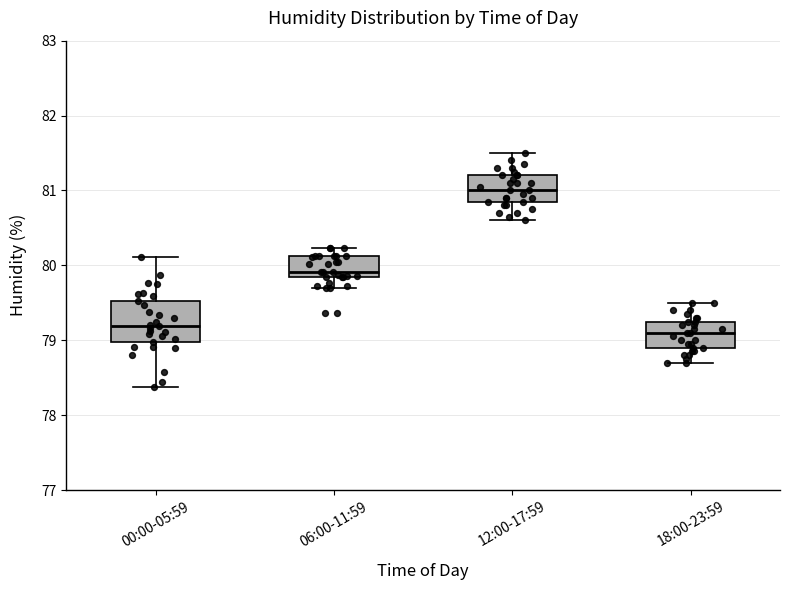

Reading left to right, transcribe this box plot: for each box, give where its median line is, the range the box spans, and where its two whiskers end, as read against the y-axis. The values are not printed on the chart, so give them approximately, as read against the axis.

00:00-05:59: median 79.2, box 79.0 to 79.5, whiskers 78.4 to 80.1
06:00-11:59: median 79.9, box 79.8 to 80.1, whiskers 79.7 to 80.2
12:00-17:59: median 81.0, box 80.9 to 81.2, whiskers 80.6 to 81.5
18:00-23:59: median 79.1, box 78.9 to 79.3, whiskers 78.7 to 79.5